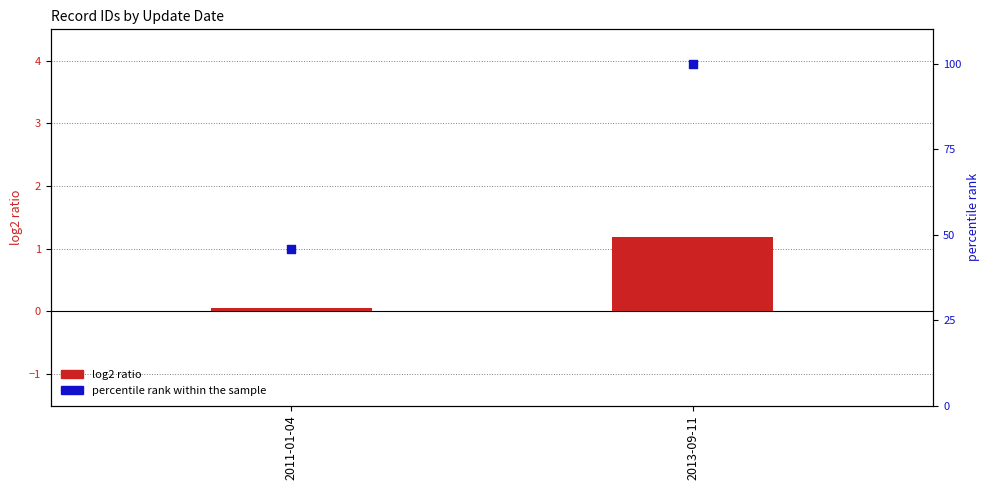

Which series has the widest spread of Y values?

percentile rank within the sample